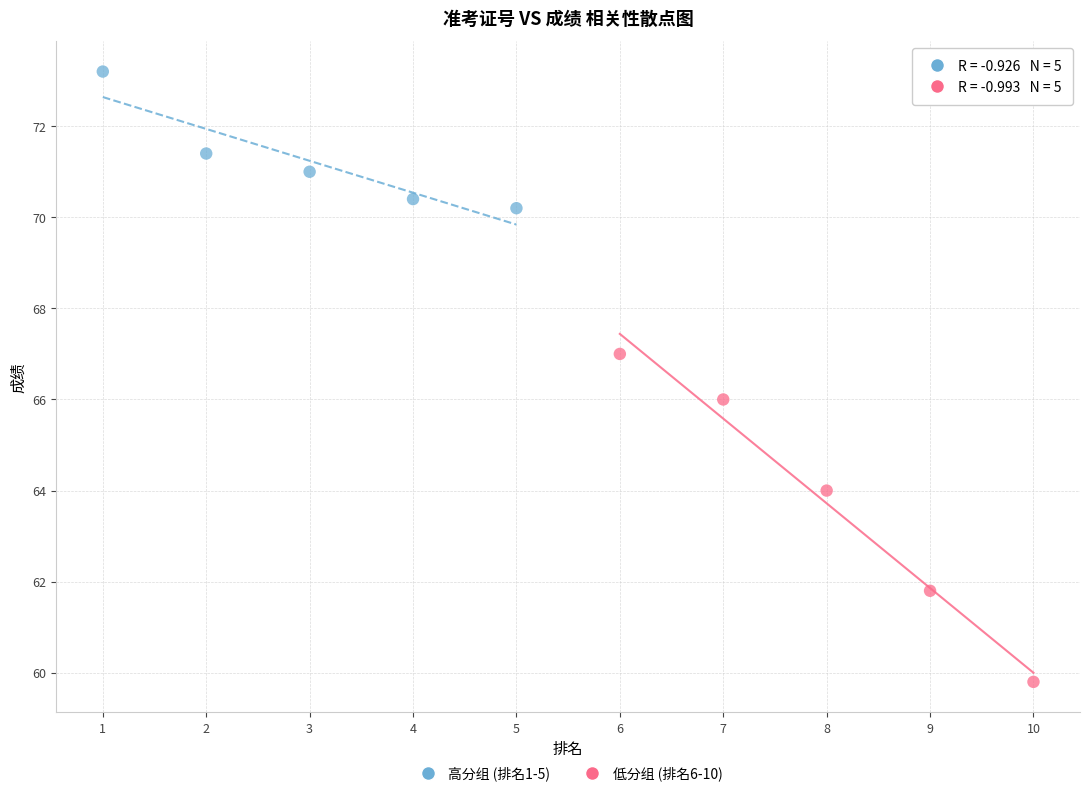

Which series reaches the maximum Y coordinate?

高分组 (排名1-5)